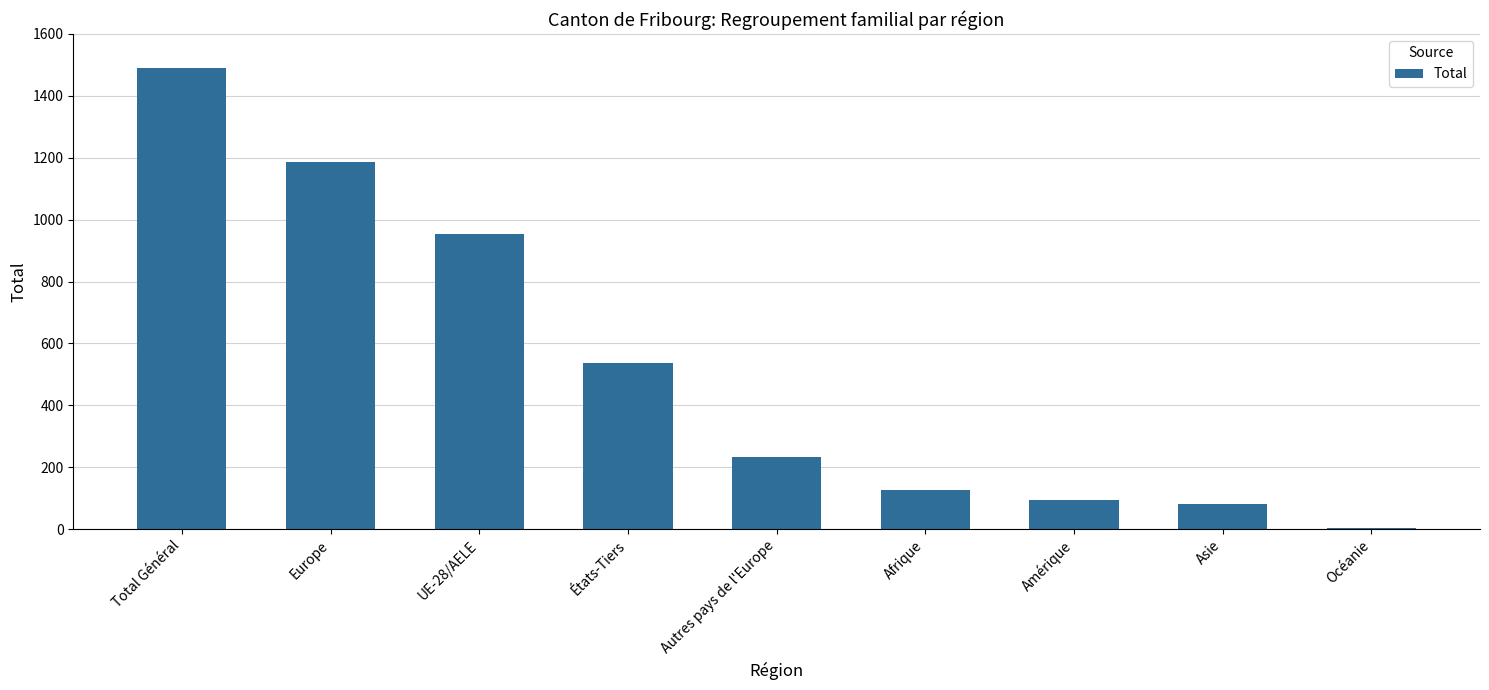

At which category does the chart reach its peak across all series?

Total Général